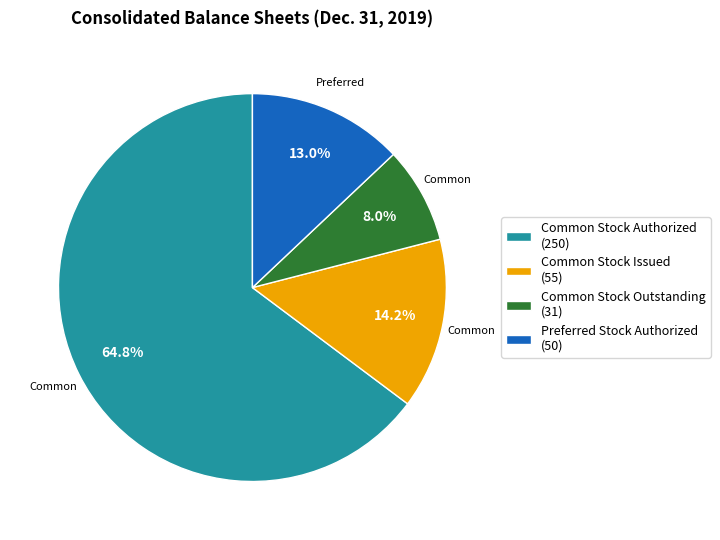

How many segments does this pie chart have?

4